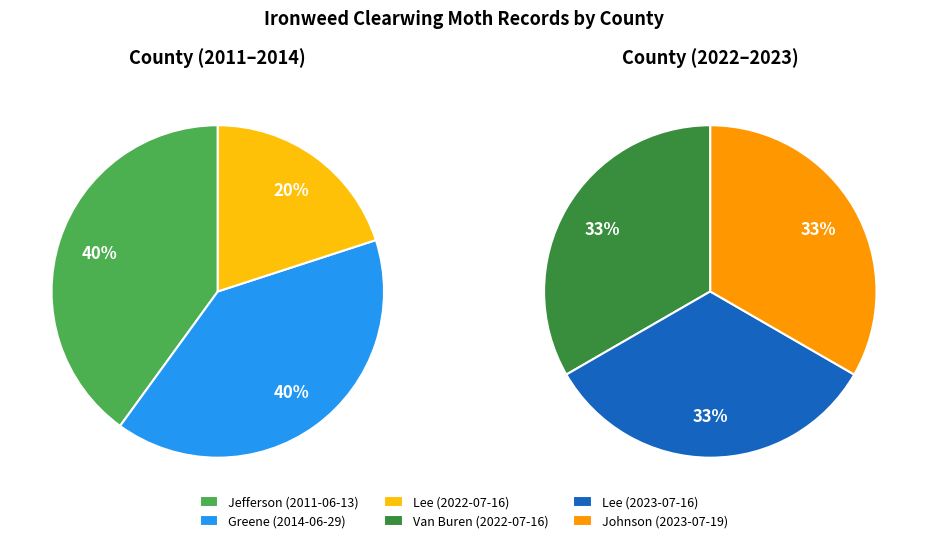

Count the number of slices in the pie.

6